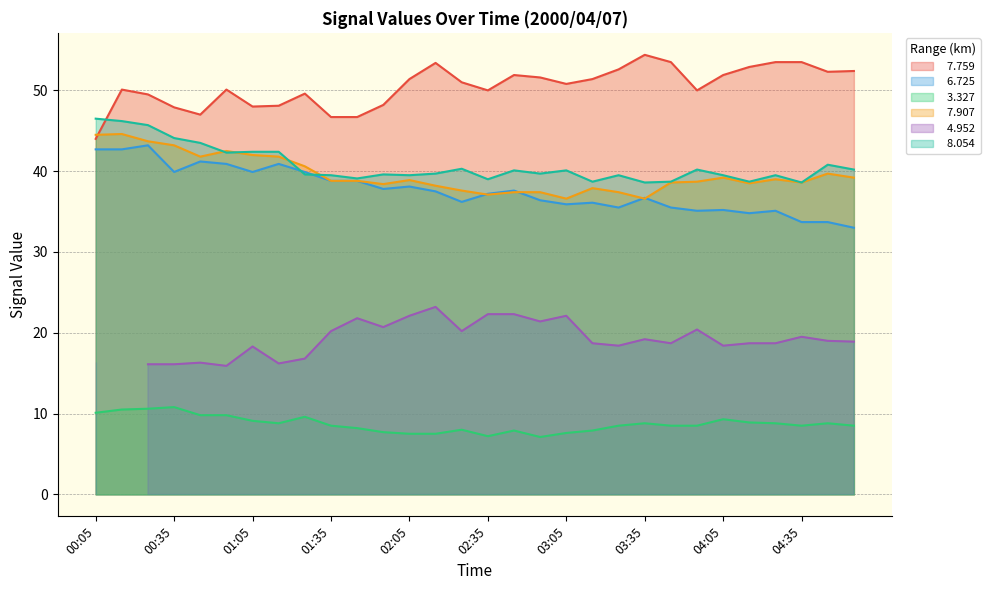

At which label does   7.759 first exceed 51?

02:05